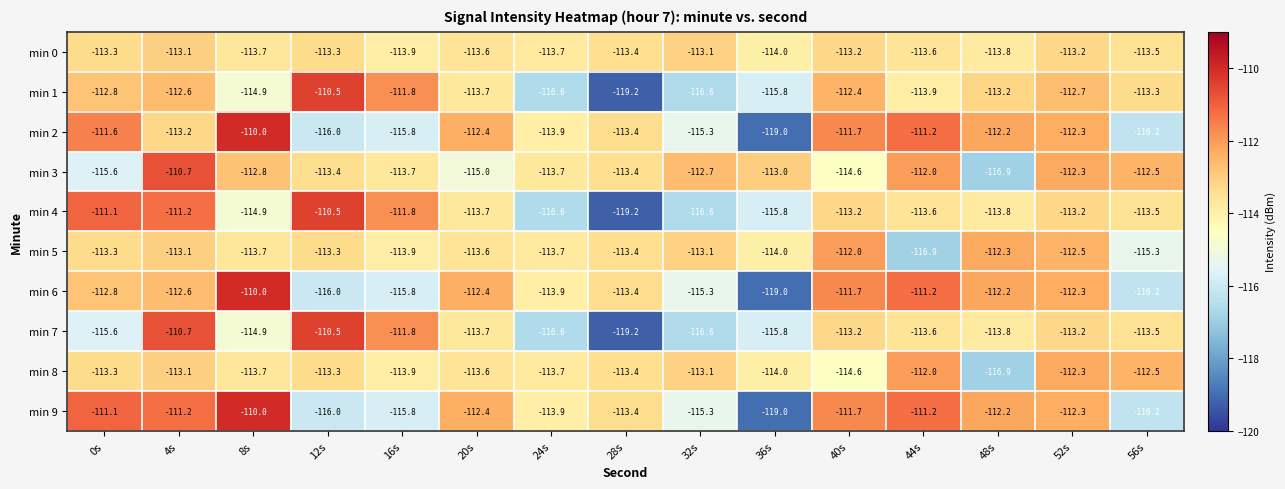

What is the total value across all series at 16s?

-1138.2